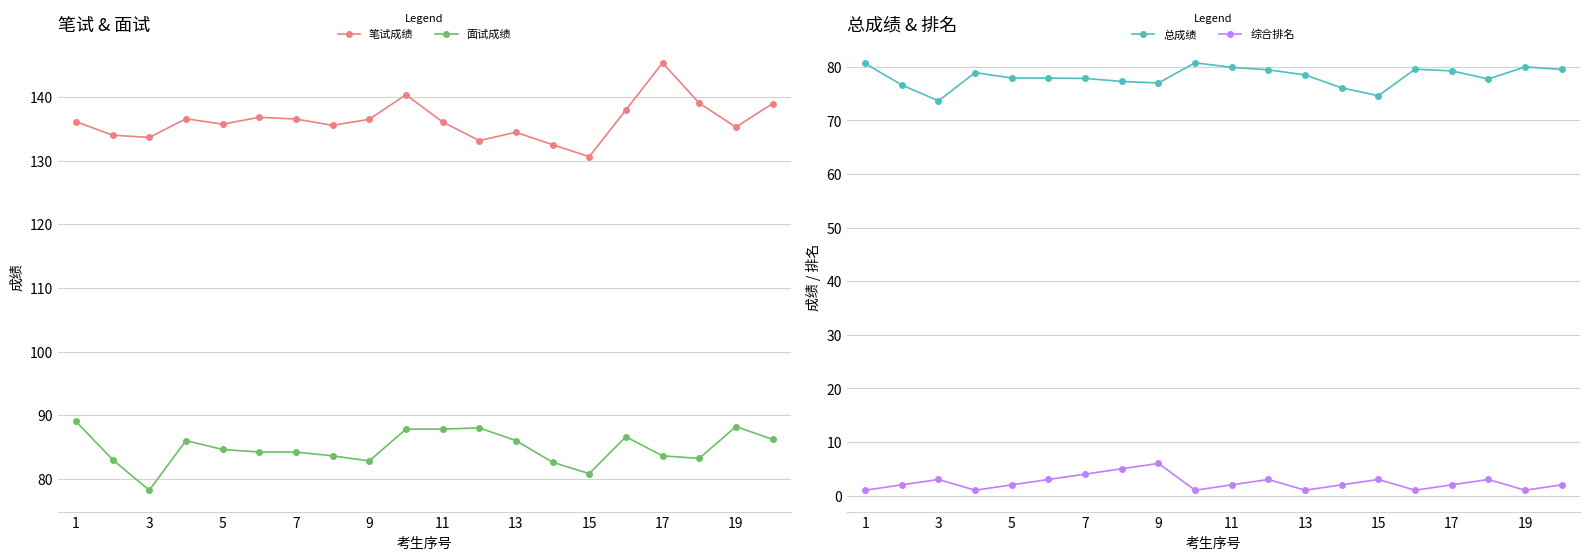

True or false: 面试成绩 and 总成绩 intersect in this chart.

False